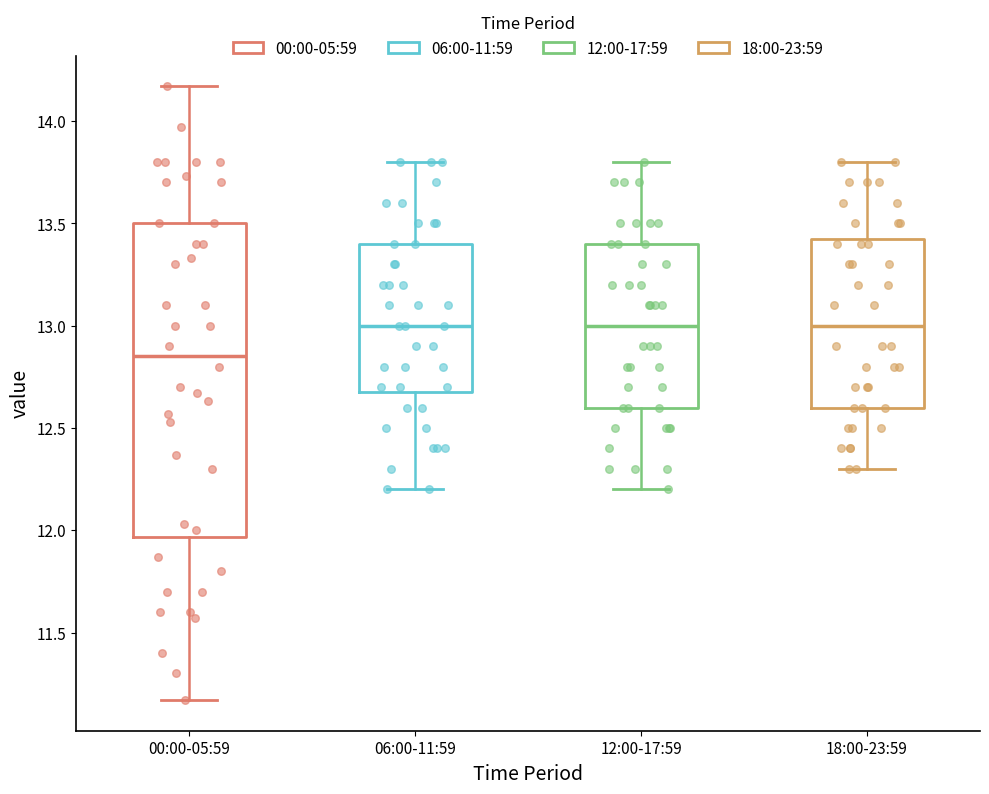

Reading left to right, transcribe this box plot: for each box, give where its median line is, the range the box spans, and where its two whiskers end, as read against the y-axis. The values are not printed on the chart, so give them approximately, as read against the axis.

00:00-05:59: median 12.85, box 11.95 to 13.50, whiskers 11.15 to 14.15
06:00-11:59: median 13.00, box 12.70 to 13.40, whiskers 12.20 to 13.80
12:00-17:59: median 13.00, box 12.60 to 13.40, whiskers 12.20 to 13.80
18:00-23:59: median 13.00, box 12.60 to 13.45, whiskers 12.30 to 13.80